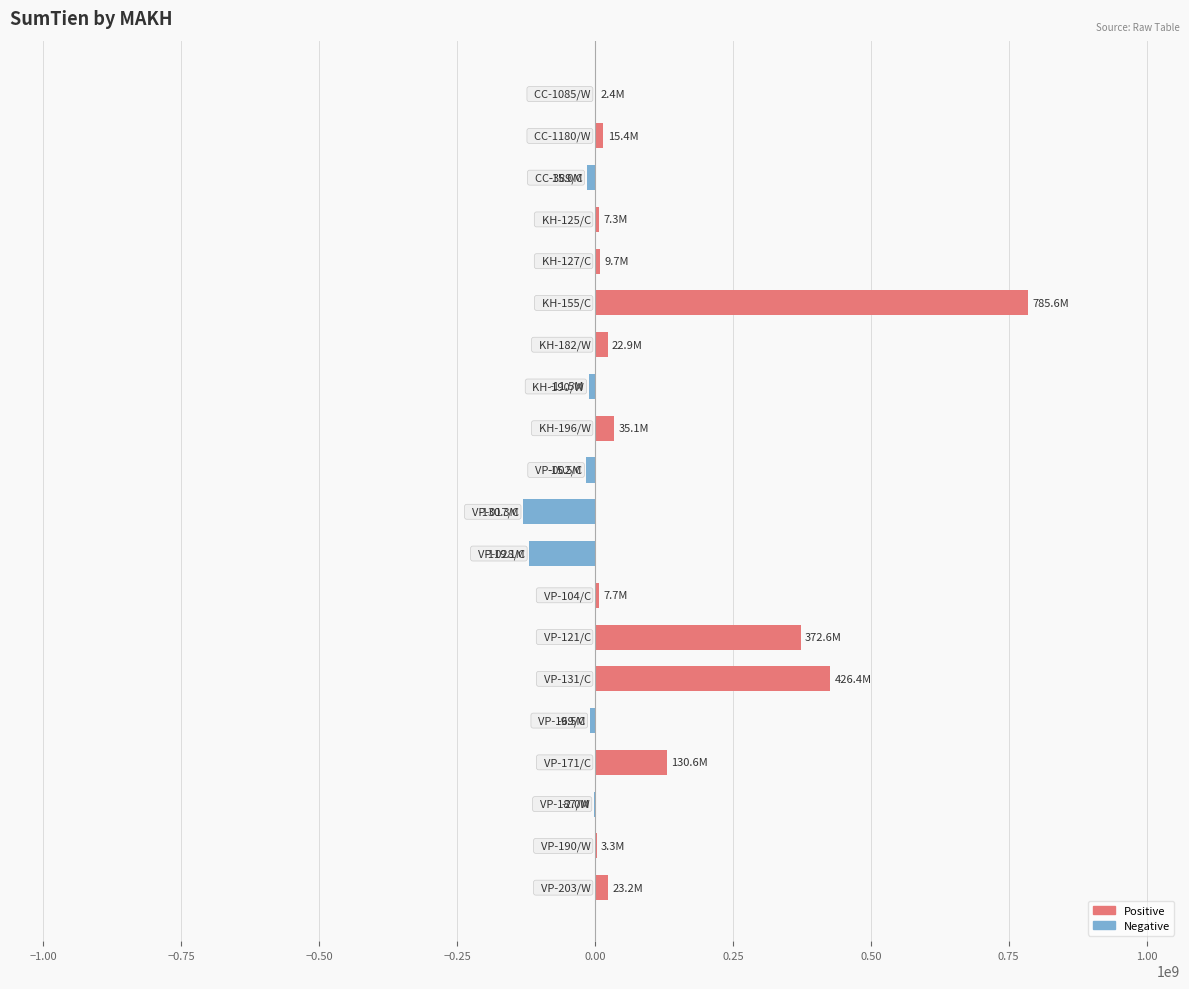

What is the sum of all values?

1539510122.0